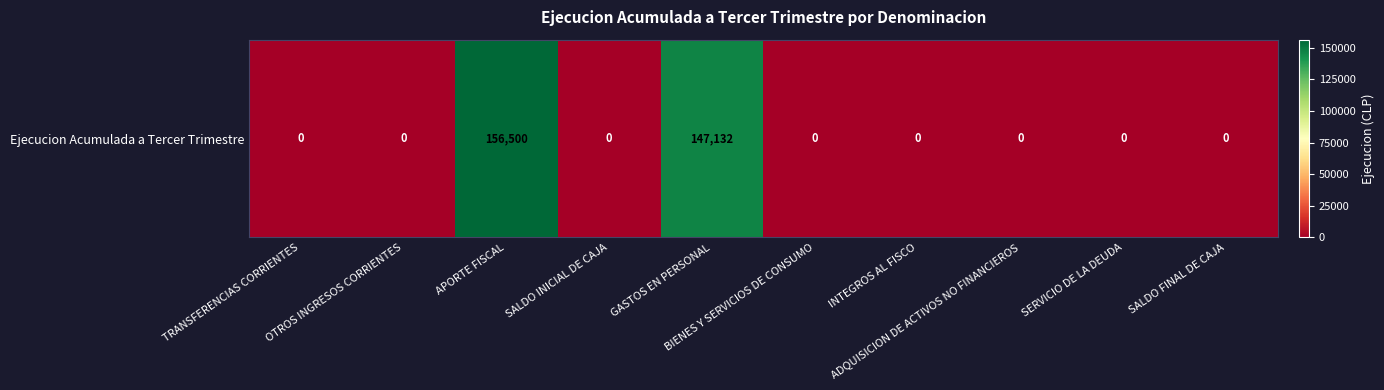

What is the greatest value displayed?

156500